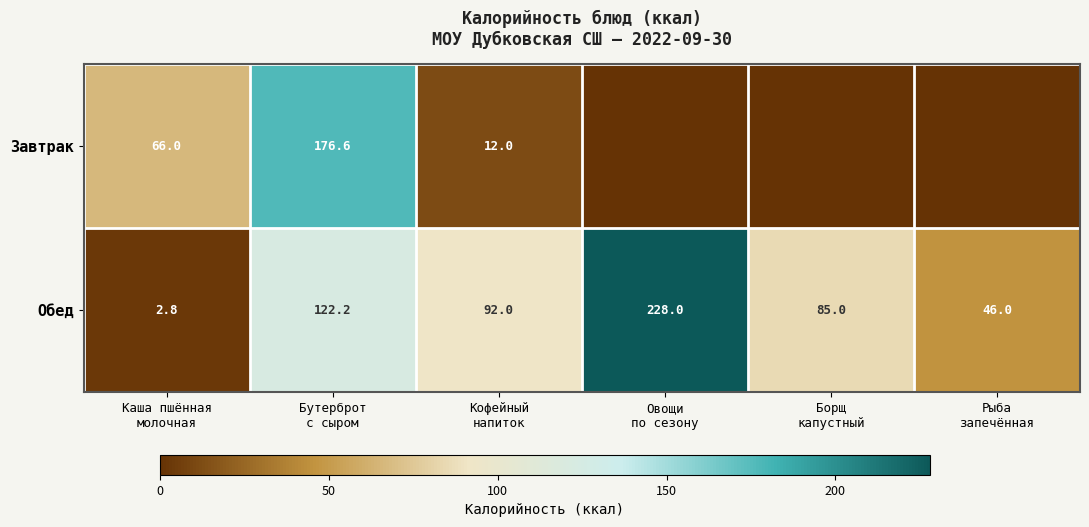

What is the difference between the highest and lowest values at Бутерброт
с сыром?

54.4